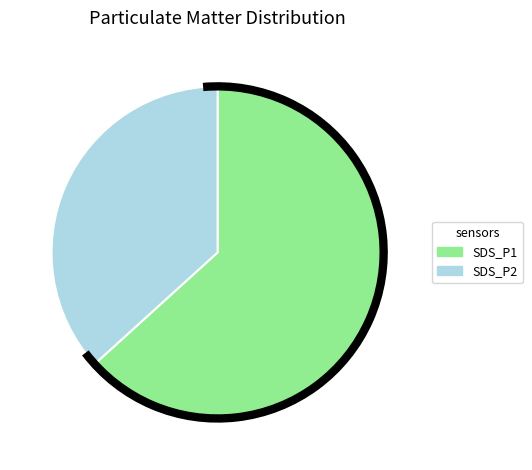

Rank the categories by value from lowest to highest.

SDS_P2, SDS_P1